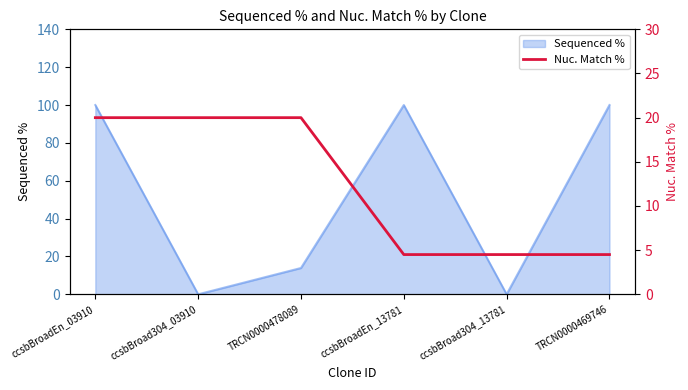

Where is Sequenced % nearest to the value 50?

TRCN0000478089